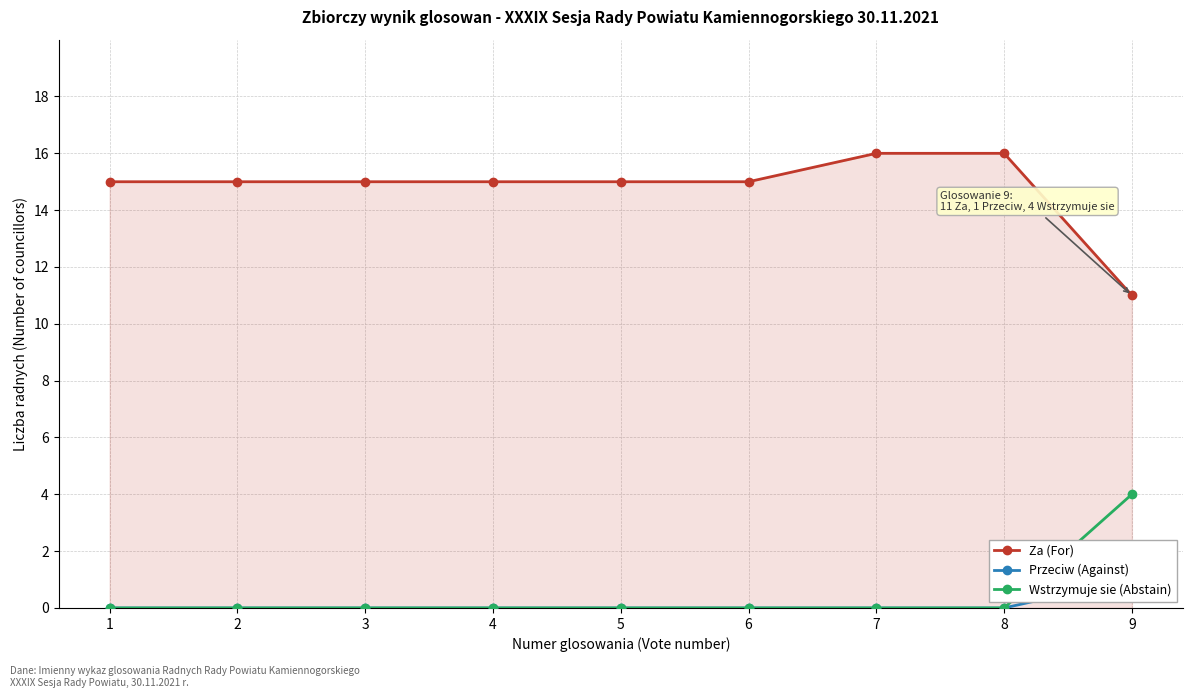

What is the total value across all series at 4?

15